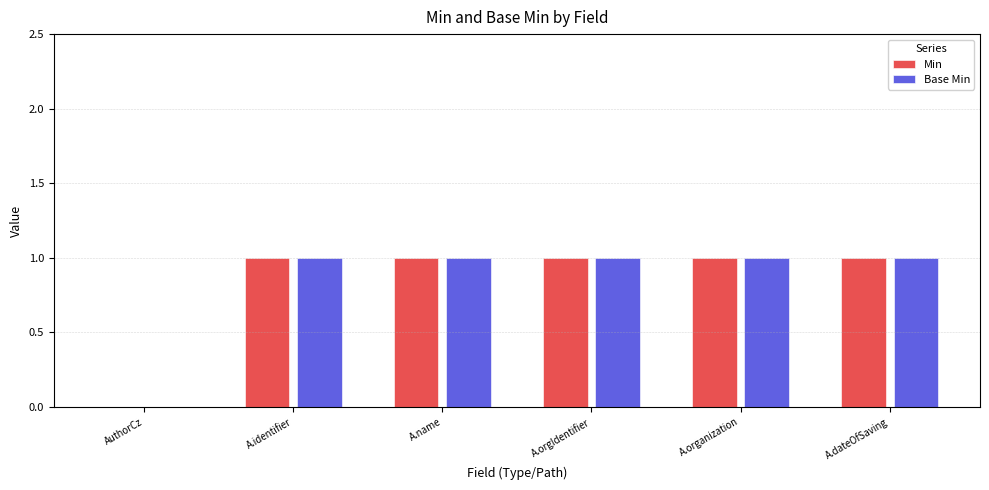

Are the bars horizontal?

No